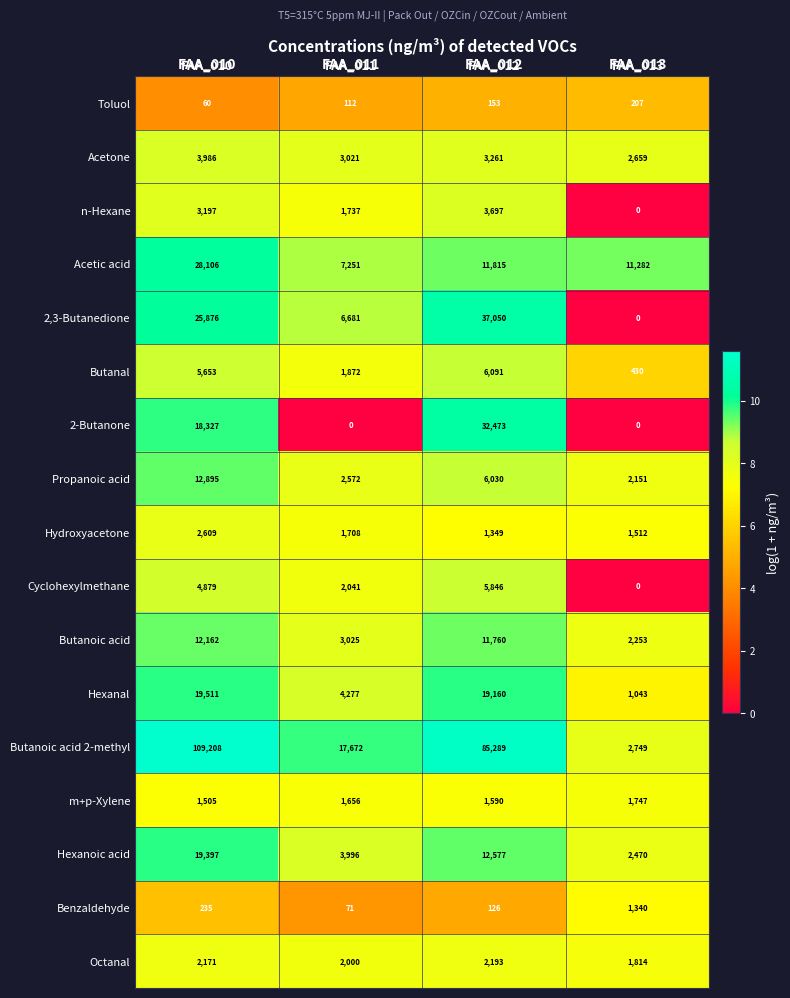

Read the Hydroxyacetone value at FAA_010, to the nearest 100.

2600